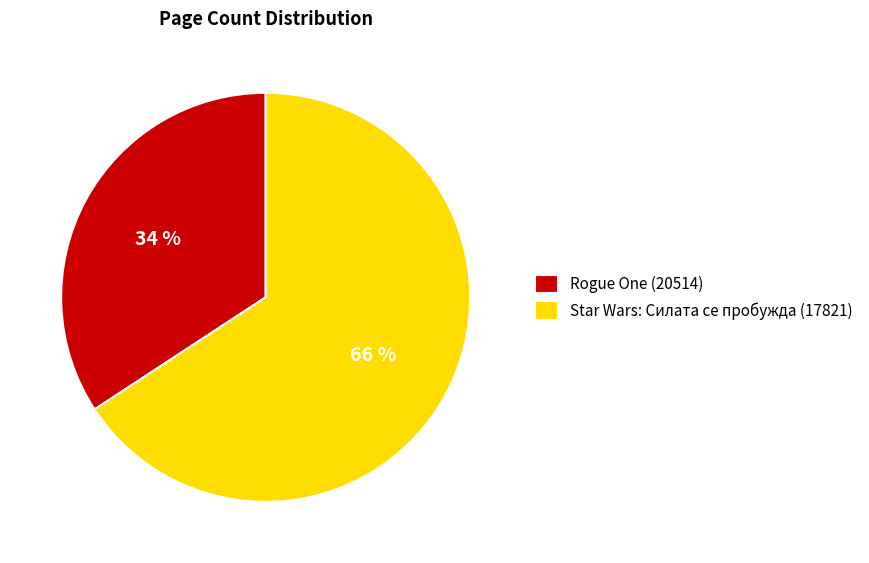

Which slice is the largest?

Star Wars: Силата се пробужда (17821)